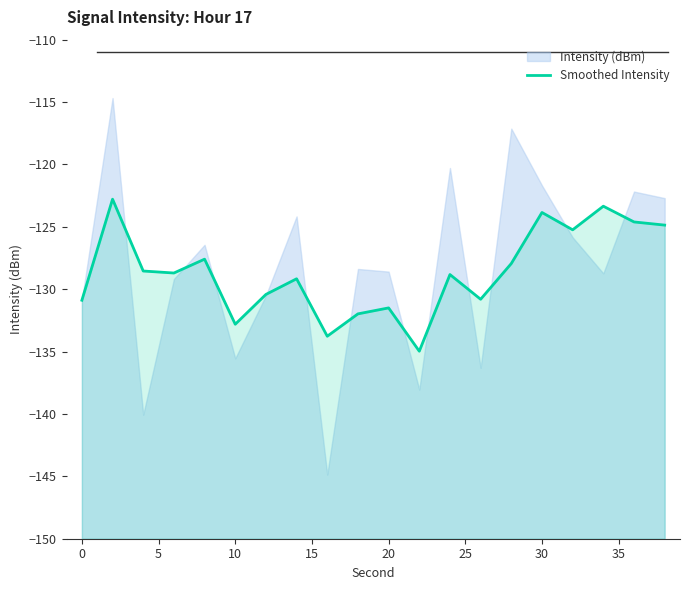

How many data points are above -128?

8